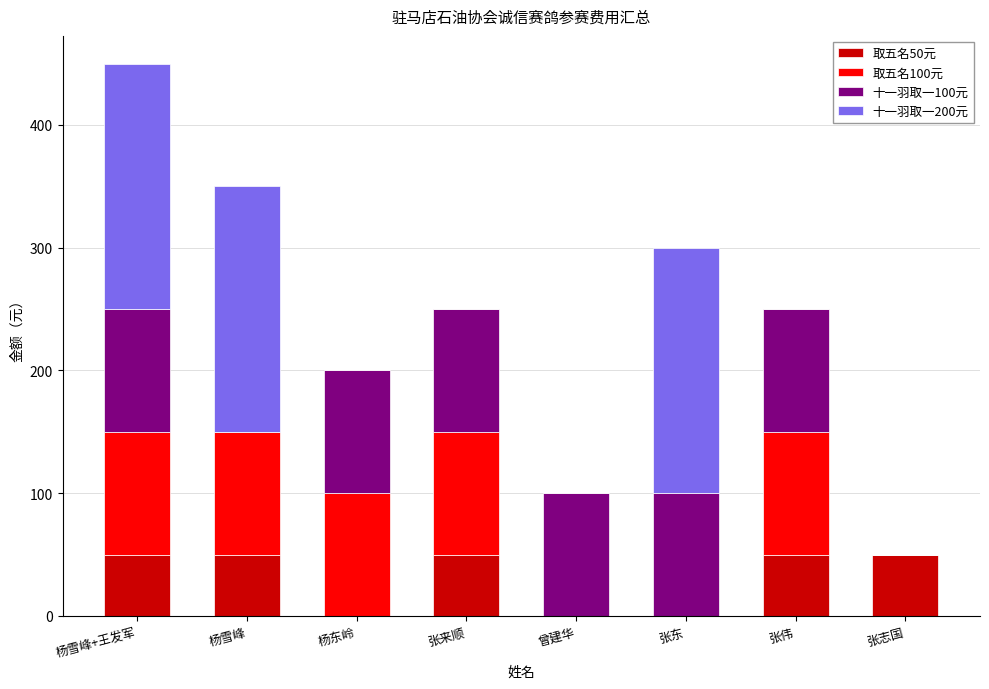

What is the total value across all series at 张来顺?

250